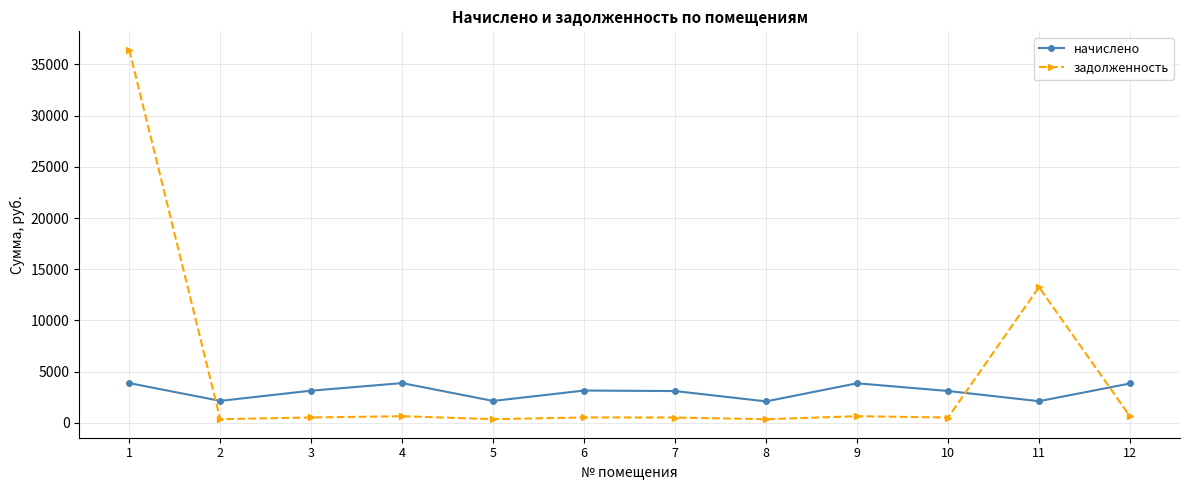

Where is the first local maximum for начислено?

4